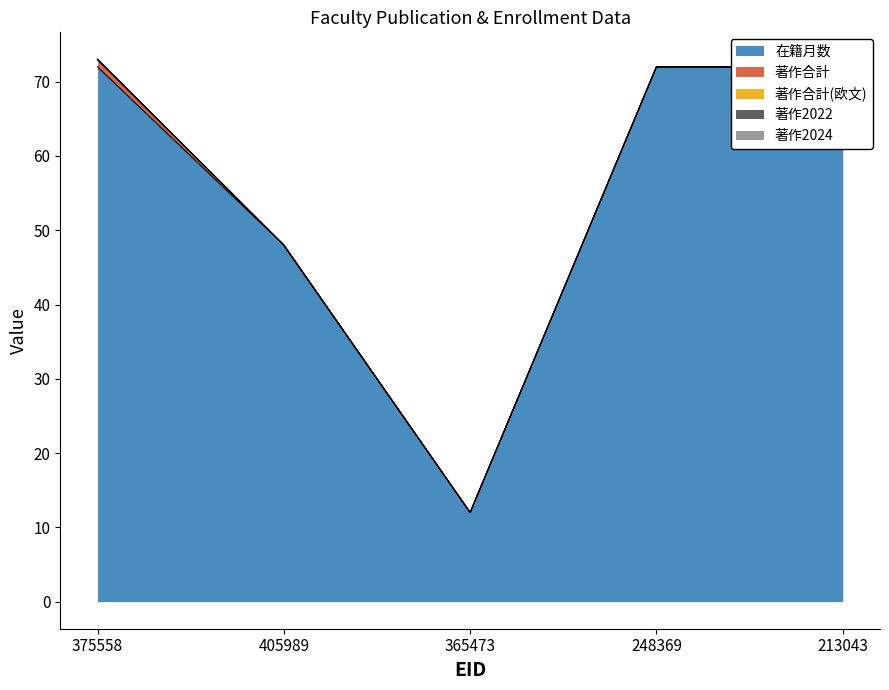

True or false: 在籍月数 has a value of 72 at 248369.

True